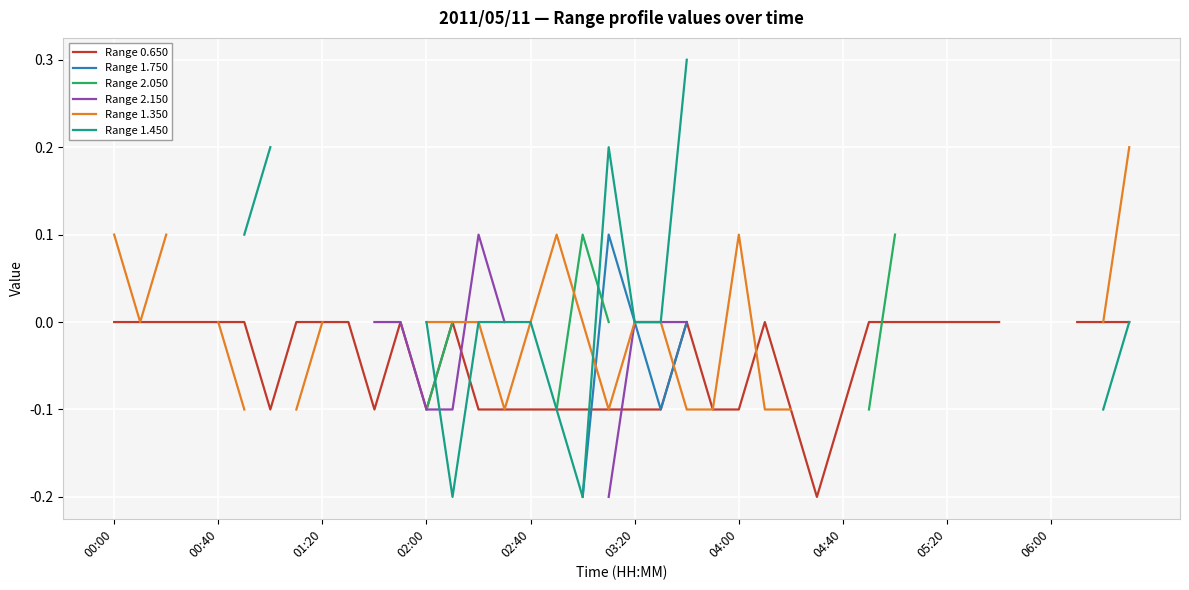

What is the spread (max minus min) of values at 17?

0.2